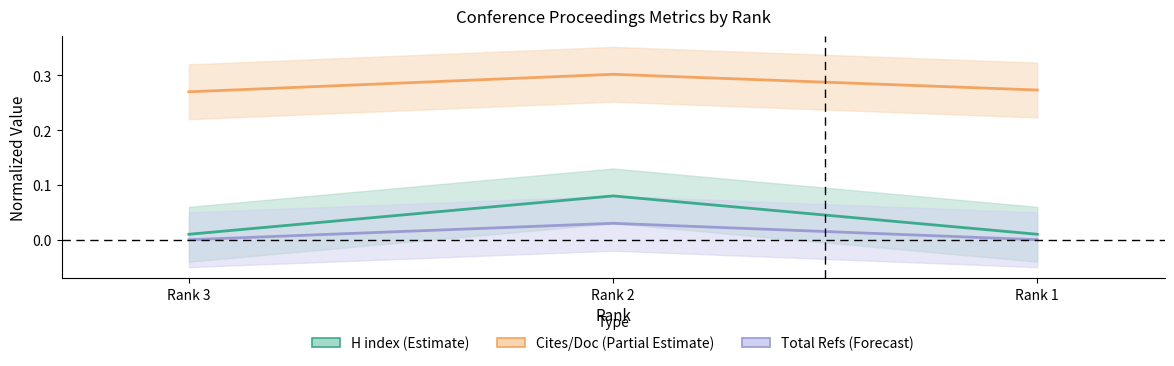

What is the highest value of the Cites/Doc (Estimate partial) series?

0.3